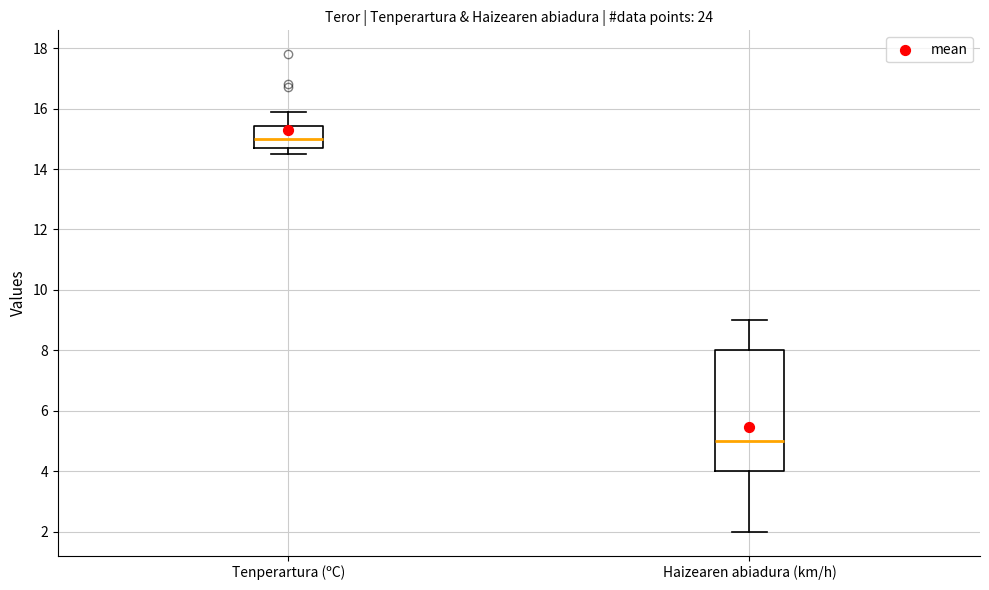

Which box's median line is the lowest?

Haizearen abiadura (km/h)